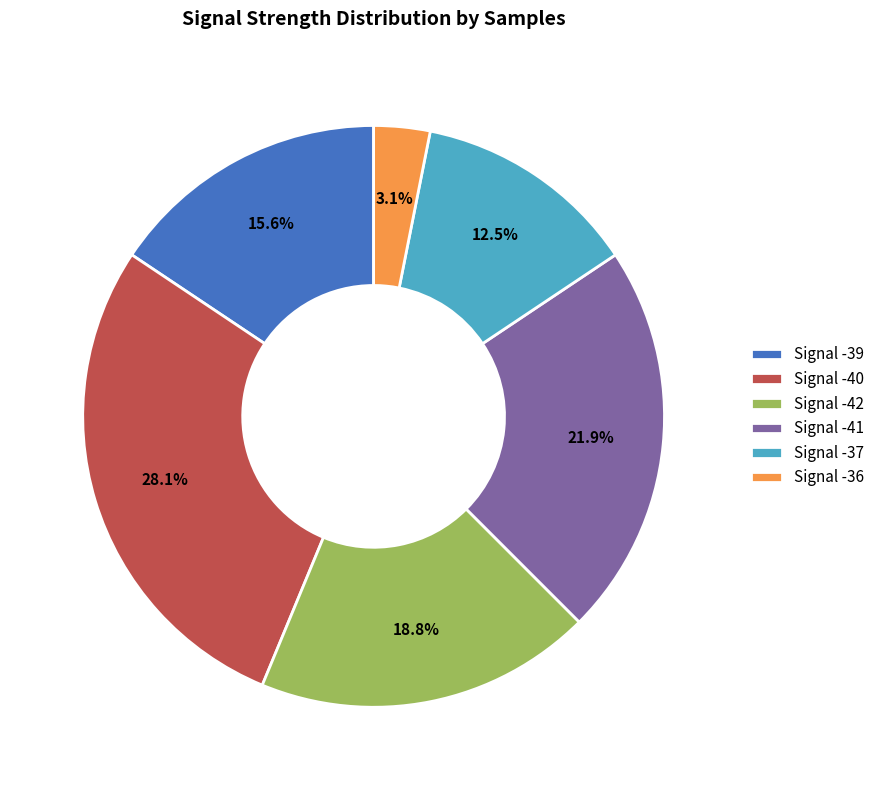

To the nearest percent, what percentage of the pie is Signal -41?

22%